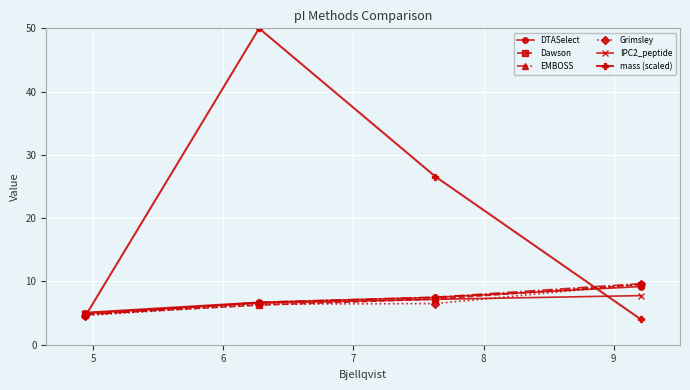

At how many categories does at least one series exceed 29?

1